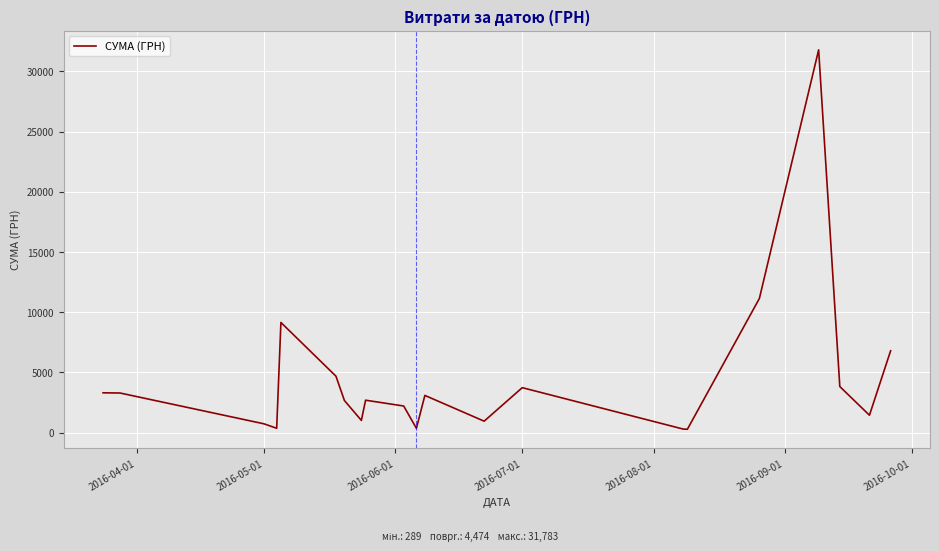

What is the greatest value displayed?

31782.9